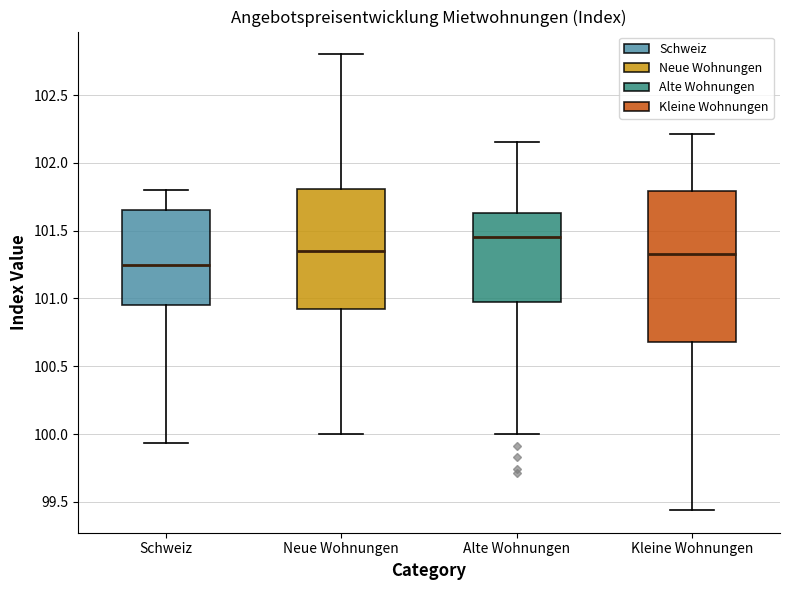

Comparing the boxes themselves (not the whiskers), which one is the tallest?

Kleine Wohnungen